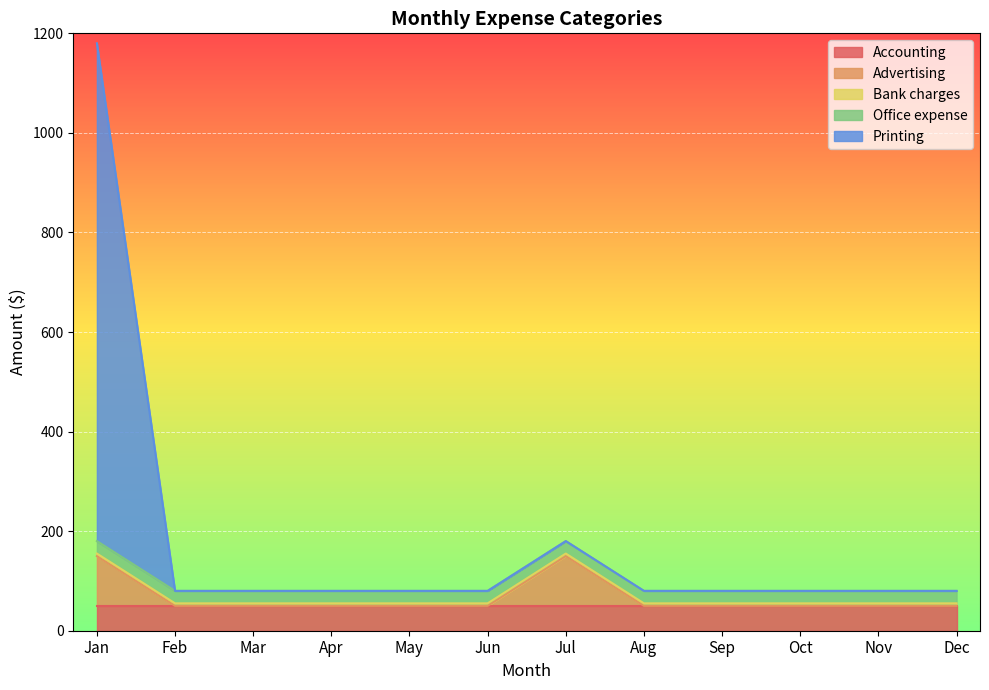

What is the difference between the maximum and second lowest values in the Printing series?

1000